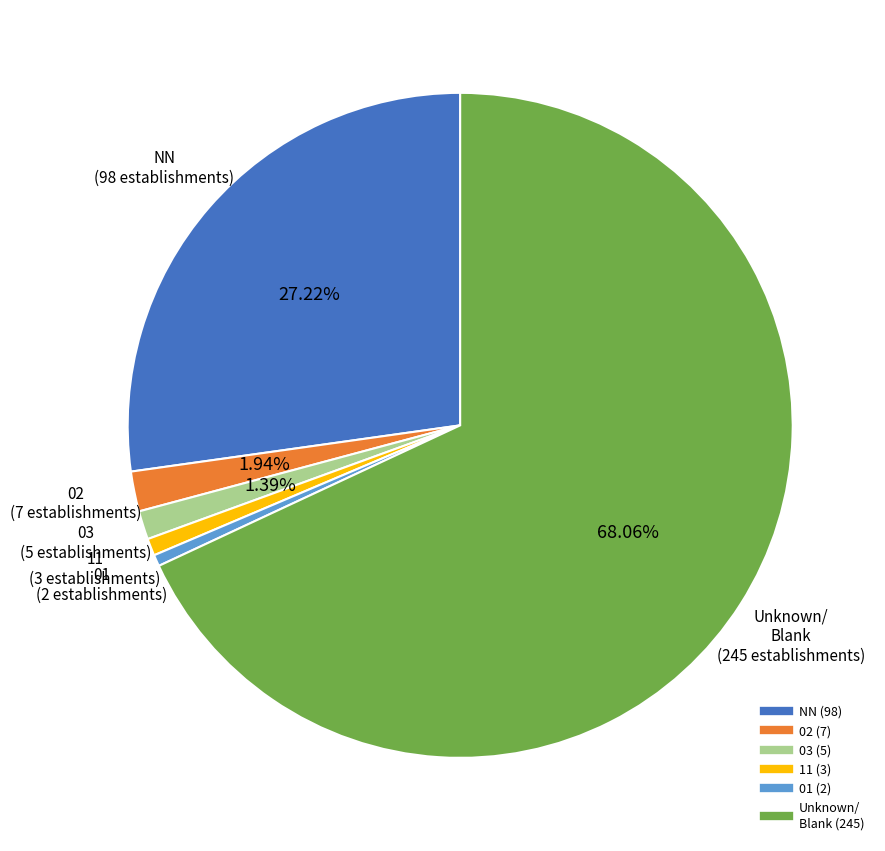

Is there any slice that represents more than half of the pie?

Yes